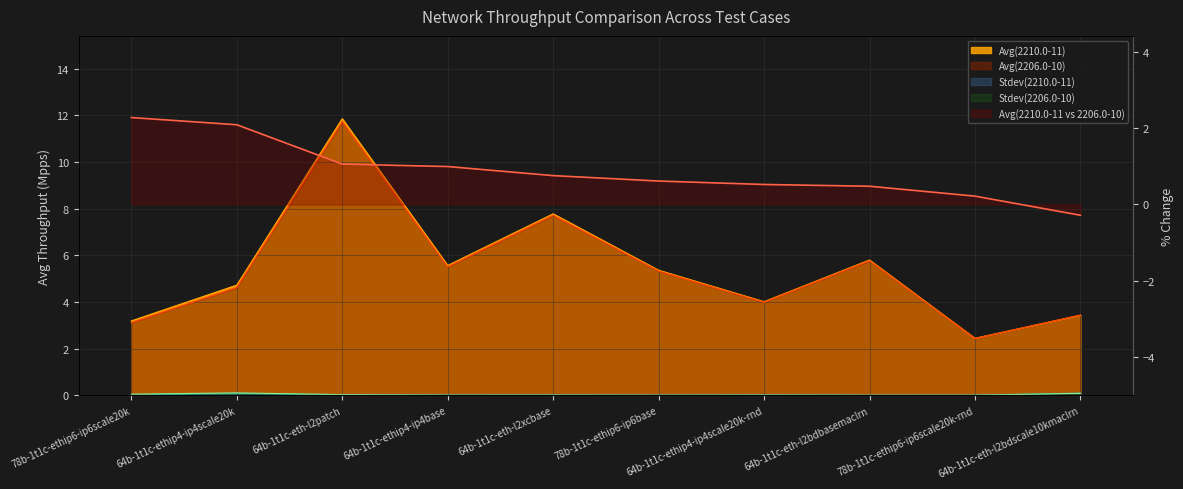

How many series are shown in this chart?

5